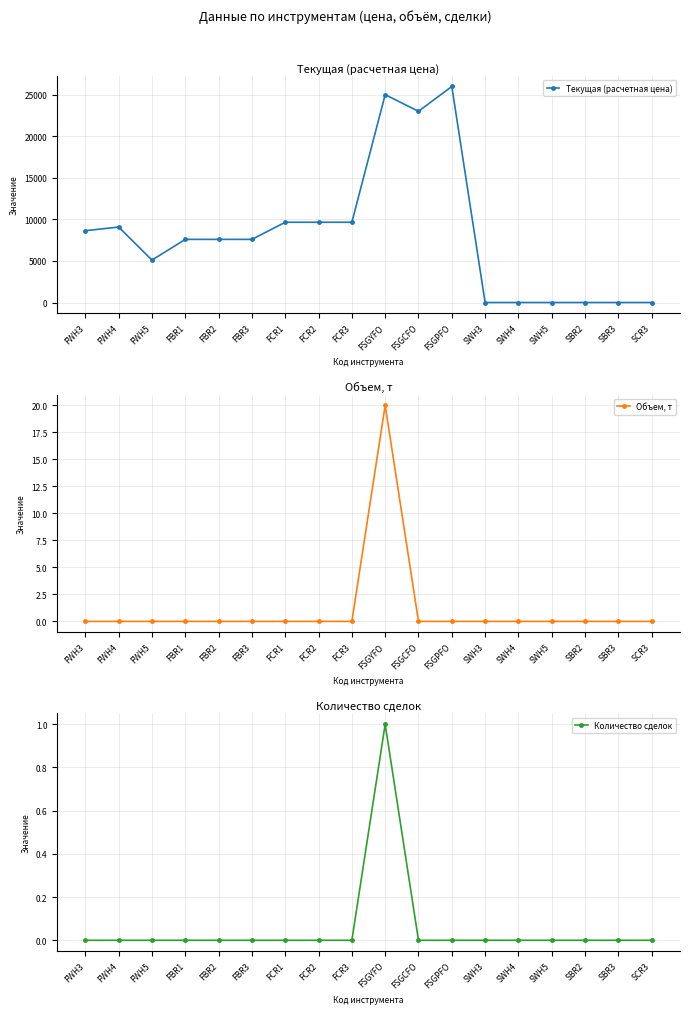

How many data points in Текущая (расчетная цена) are less than 7595?

7